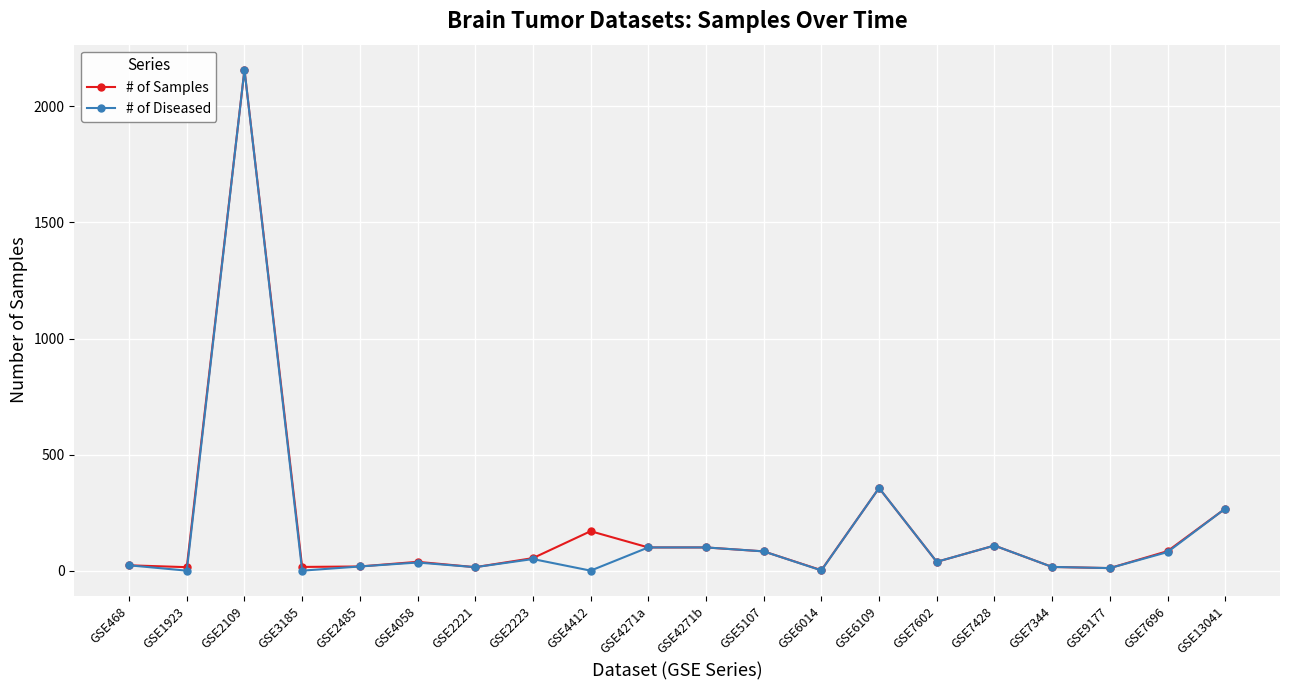

What is the value of the # of Diseased point at the 15th from the left?

38